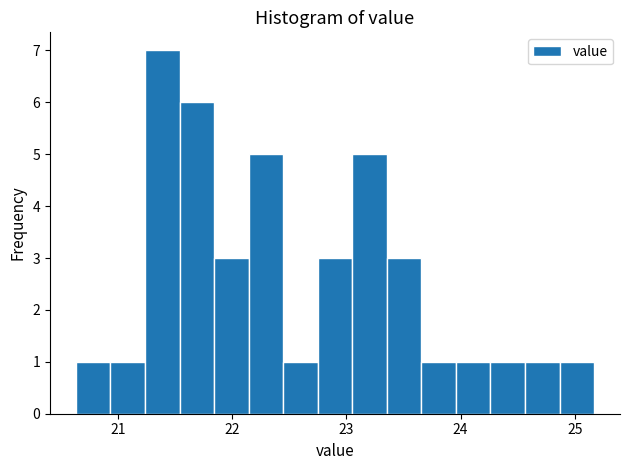

Read against the x-axis, roughly where is the centre of the tallest bar?

21.4